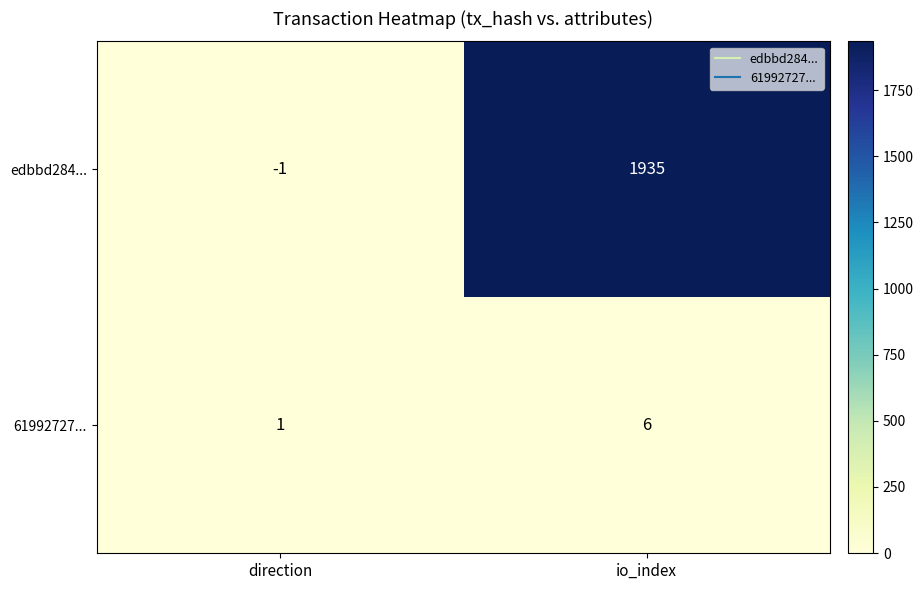

List the series in order of their peak value, highest first.

edbbd284..., 61992727...